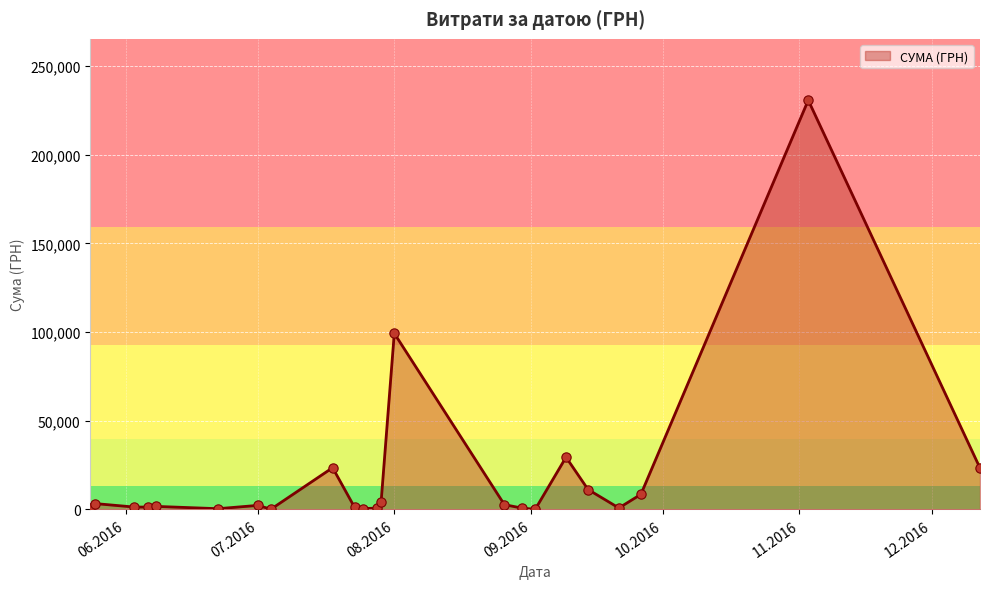

What is the difference between the maximum and minimum values?

230824.8